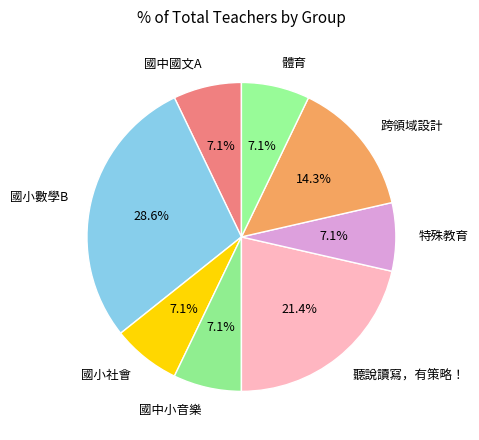

Is 跨領域設計 the majority of the pie?

No